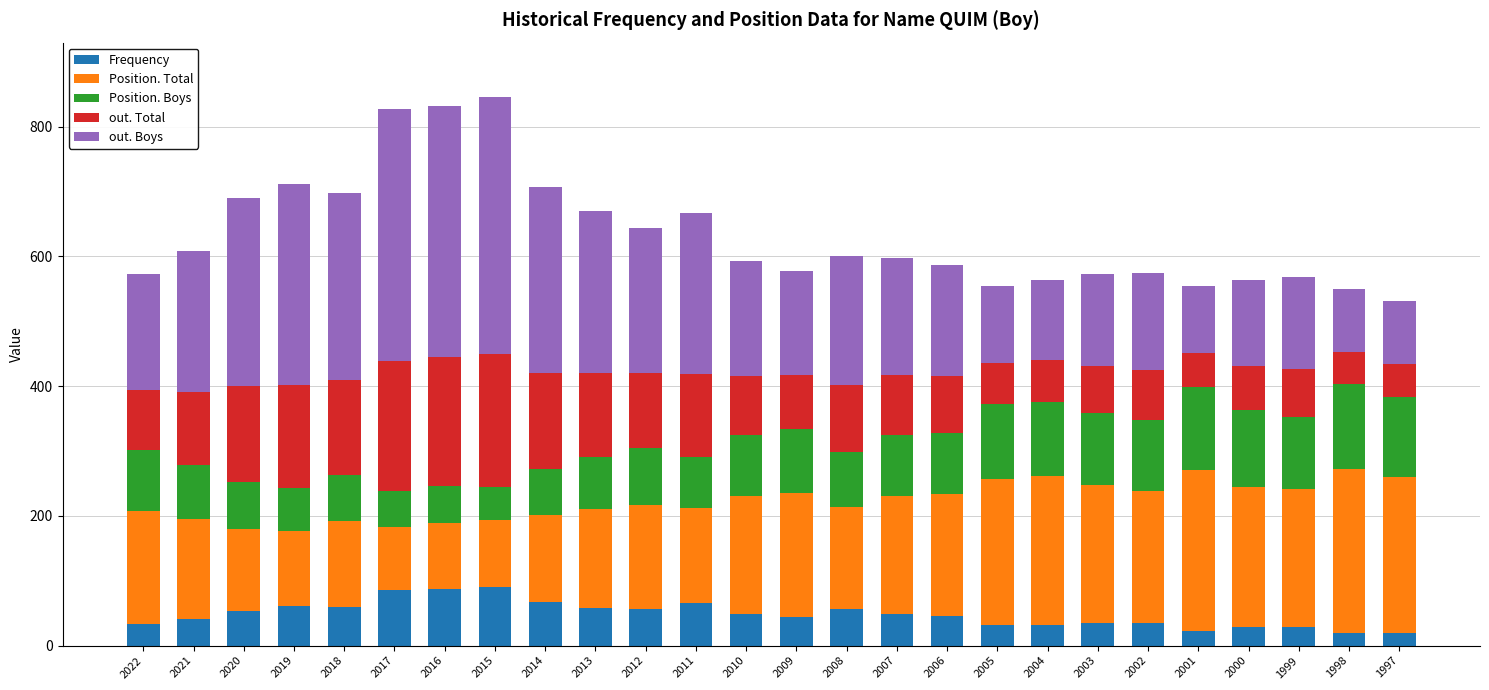

What is the maximum value for Frequency?

91